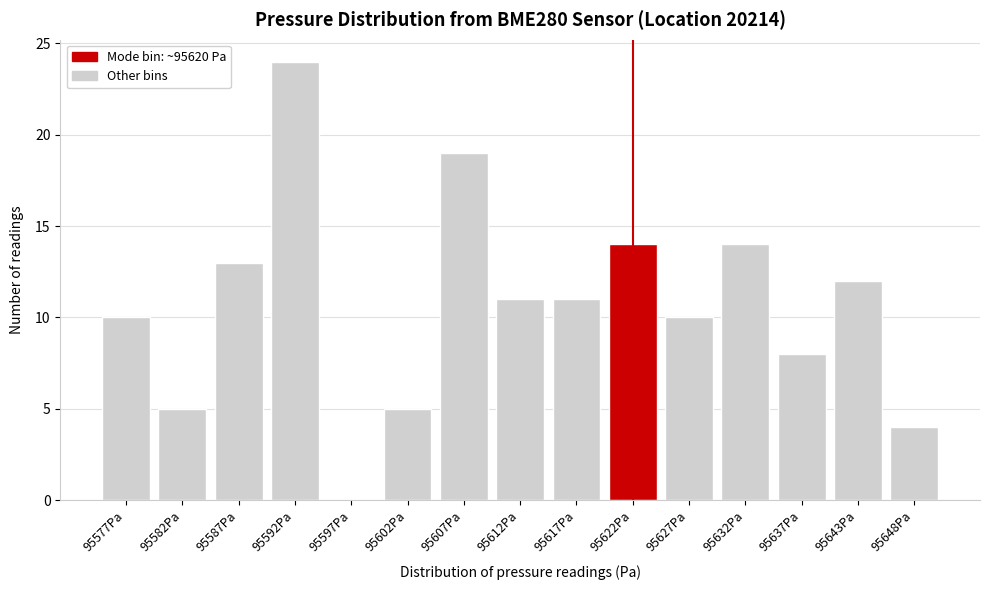

Reading left to right, transcribe all the data shown in this chart.

95577Pa=10	95582Pa=5	95587Pa=13	95592Pa=24	95597Pa=0	95602Pa=5	95607Pa=19	95612Pa=11	95617Pa=11	95622Pa=14	95627Pa=10	95632Pa=14	95637Pa=8	95643Pa=12	95648Pa=4